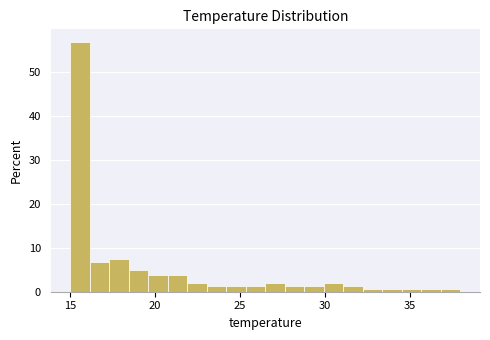

Around what value on the x-axis is the tallest bar? Give the approximate position of its centre, as read against the axis.

15.5